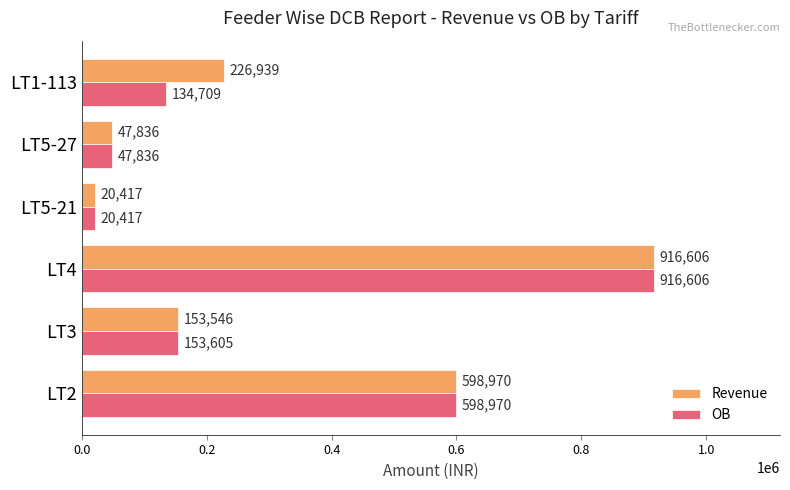

The Revenue series shows 598970.0 at LT2. True or false?

True